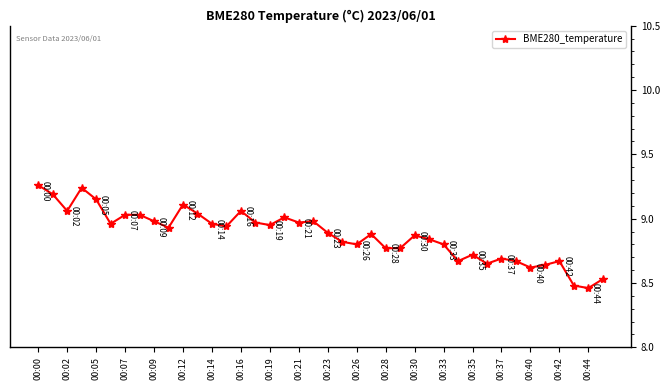

What is the average value?

8.9